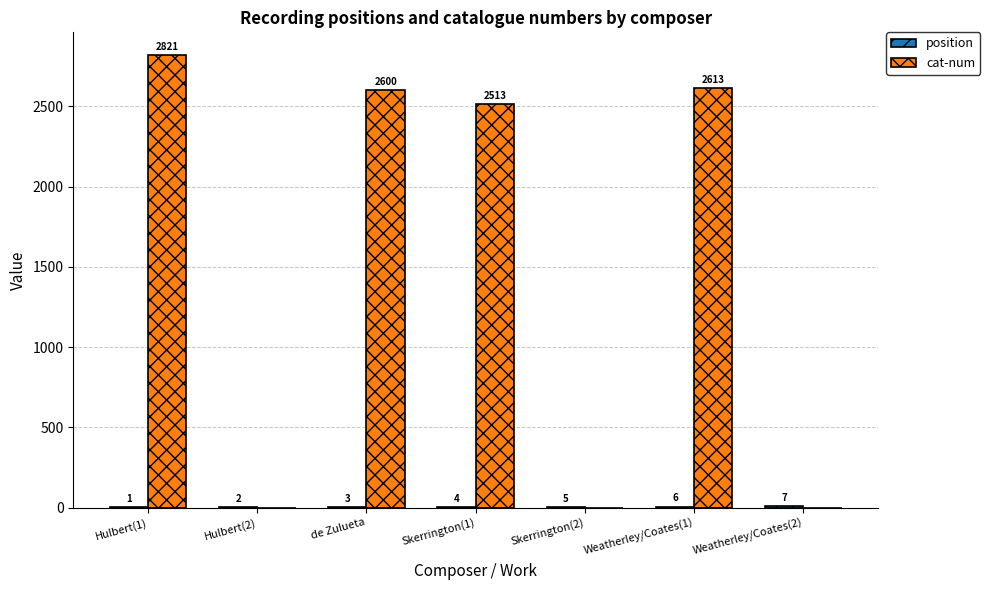

How many groups of bars are there?

7